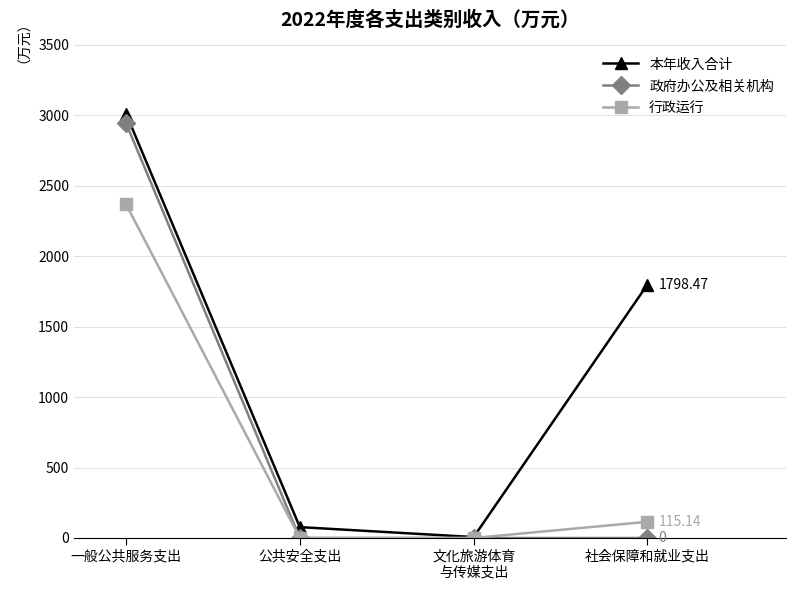

Does the chart display data point markers on the line(s)?

Yes